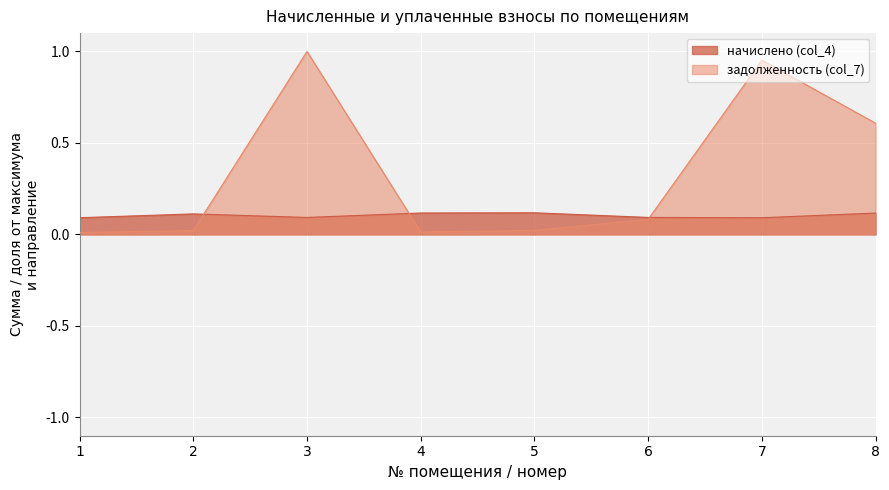

Which has a higher value, 7 or 4?

4